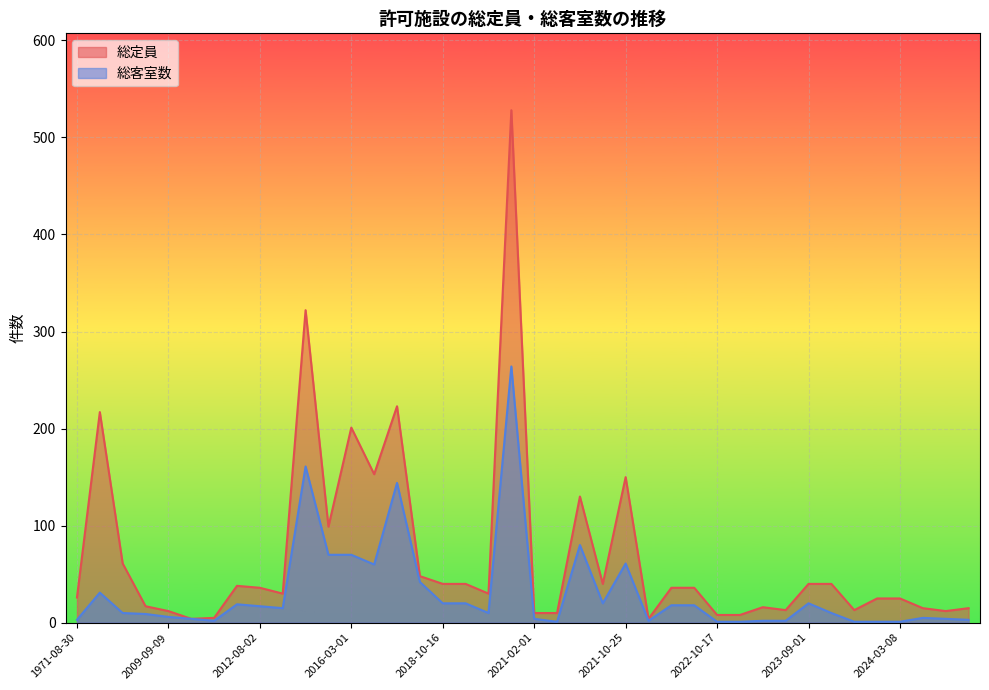

List the labels in order of 総定員 value, largest first.

2019-11-27, 2013-04-12, 2018-01-23, 1980-05-19, 2016-03-01, 2016-04-21, 2021-10-25, 2021-08-16, 2013-10-11, 1996-09-30, 2018-06-14, 2023-11-02, 2023-09-01, 2021-09-22, 2019-05-20, 2018-10-16, 2011-10-11, 2022-08-29, 2022-08-29, 2012-08-02, 2019-06-14, 2012-11-30, 1971-08-30, 2024-03-08, 2024-03-08, 2007-03-20, 2023-04-27, 2024-10-25, 2024-05-02, 2023-12-07, 2023-05-02, 2024-06-13, 2009-09-09, 2021-03-22, 2021-02-01, 2023-02-03, 2022-10-17, 2011-03-16, 2021-12-21, 2011-01-05